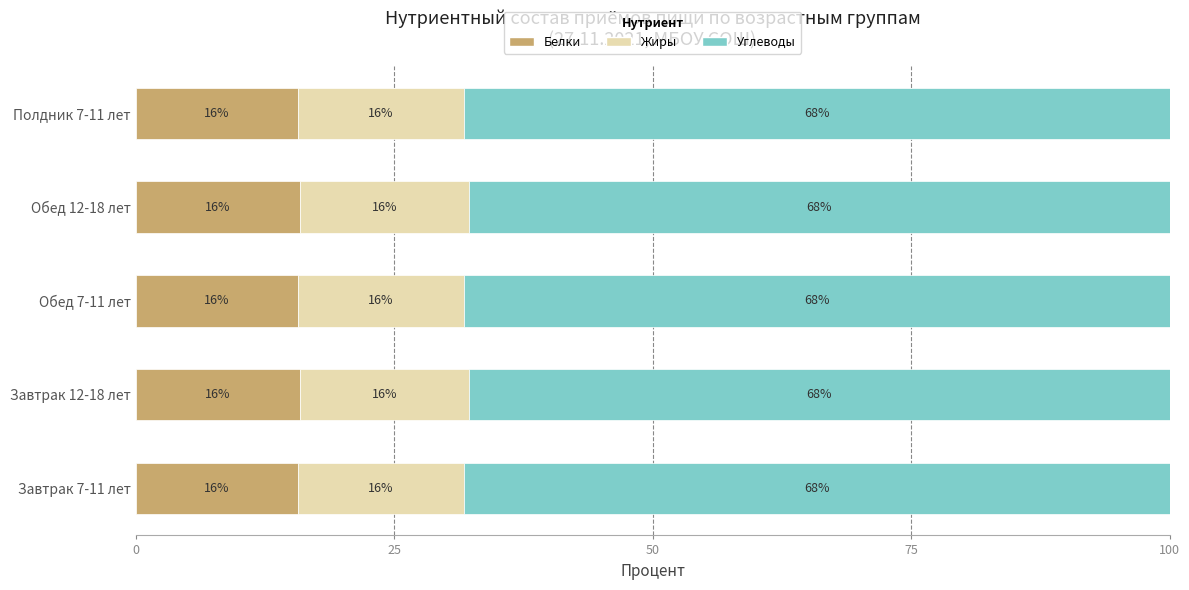

What is the total value across all series at Завтрак 7-11 лет?

100.0